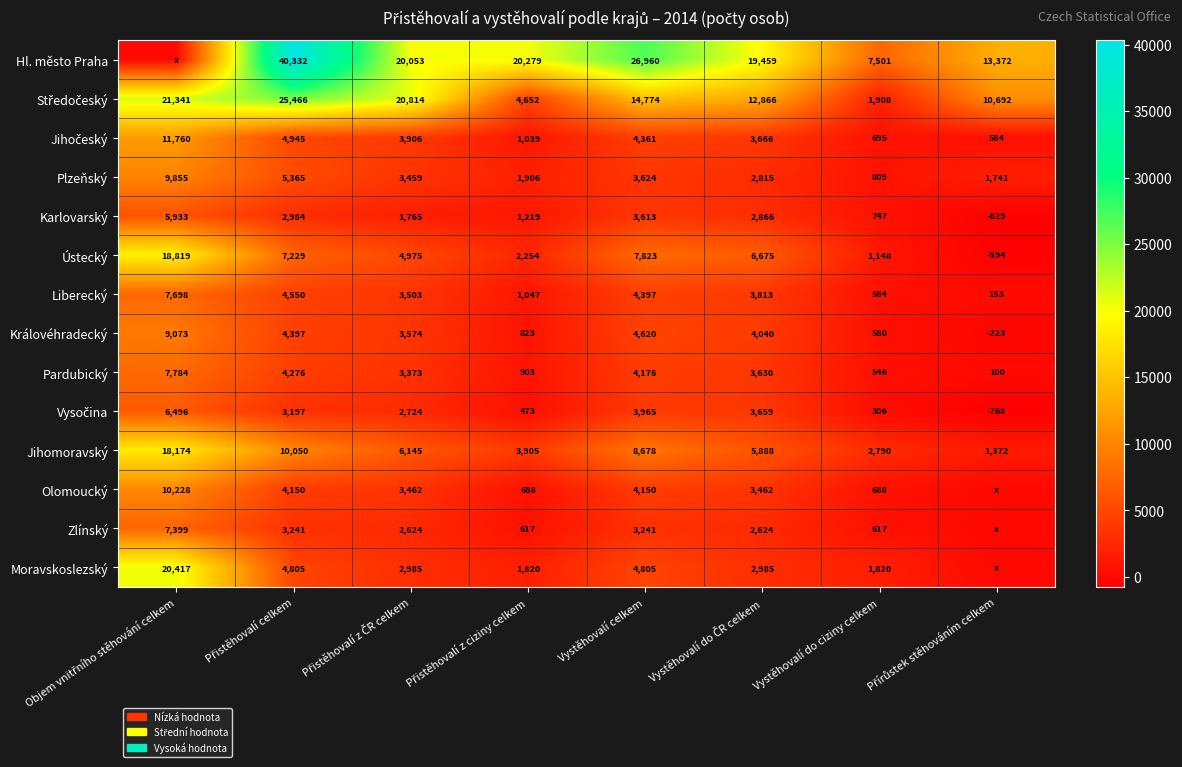

What is the average value of the Liberecký series?

3218